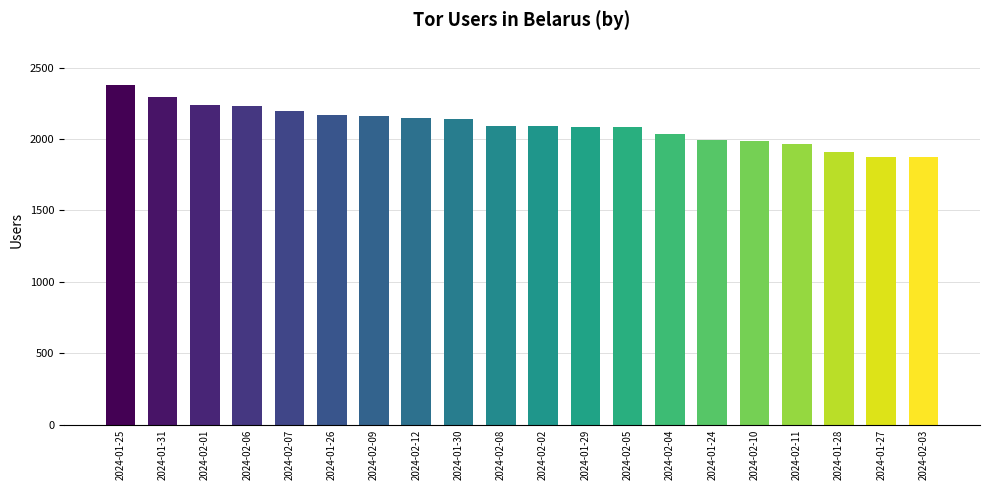

What is the label of the 15th bar from the right?

2024-01-26